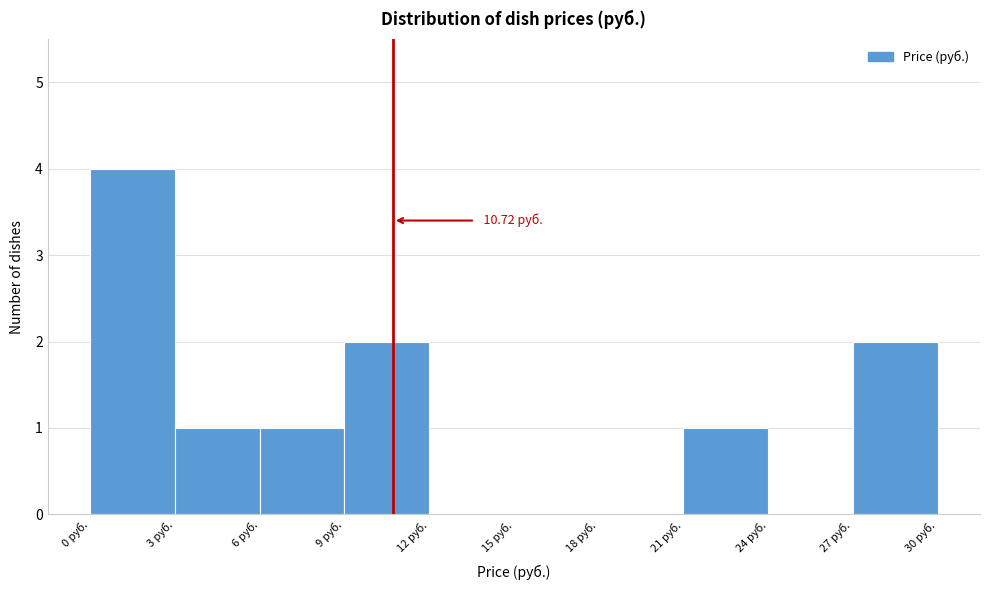

Over which range of the x-axis is the bar tallest?

0 to 3